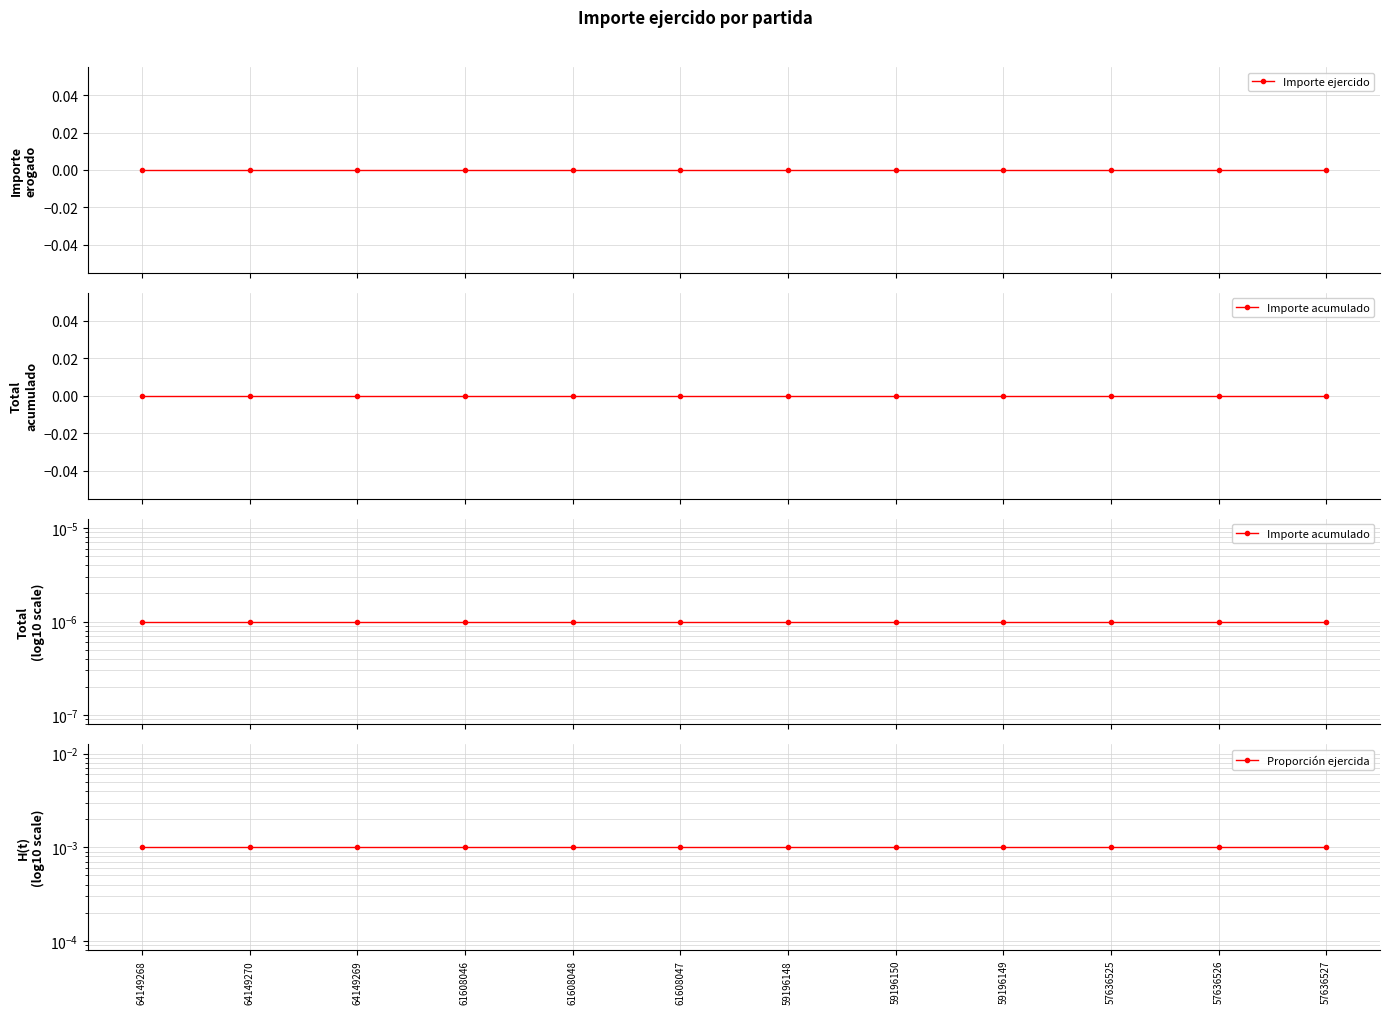

Does the chart display data point markers on the line(s)?

Yes